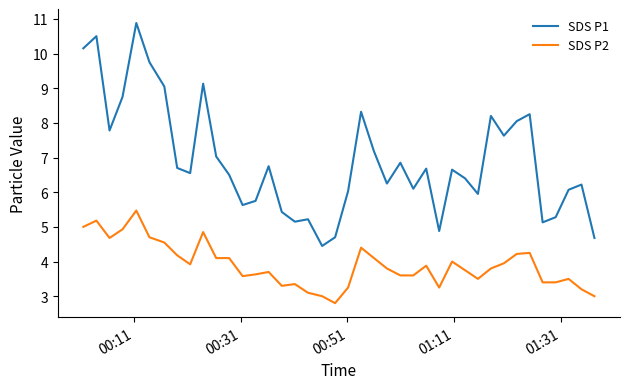

True or false: SDS P2 and SDS P1 intersect in this chart.

False